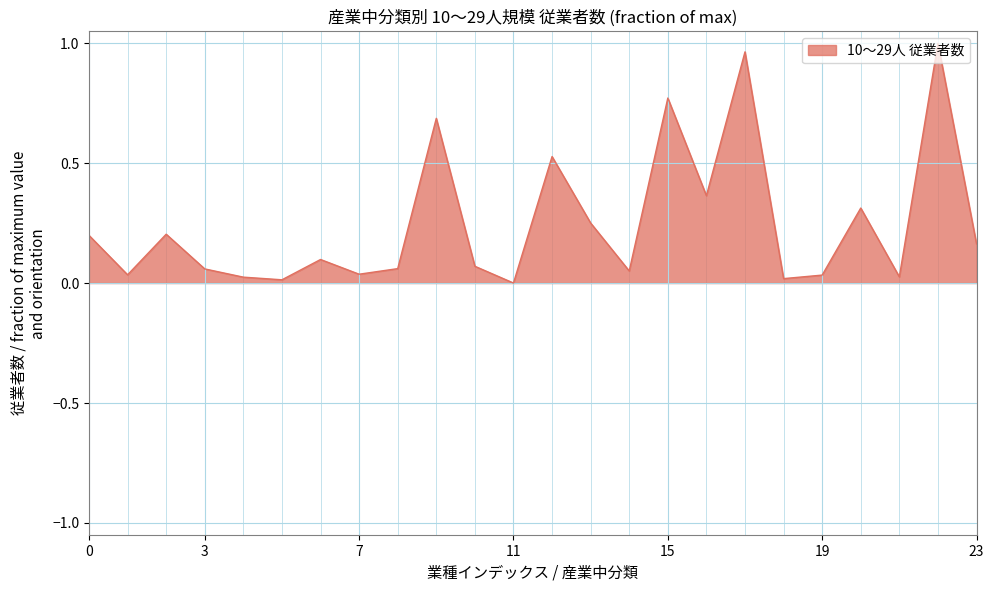

Does the chart display data point markers on the line(s)?

No